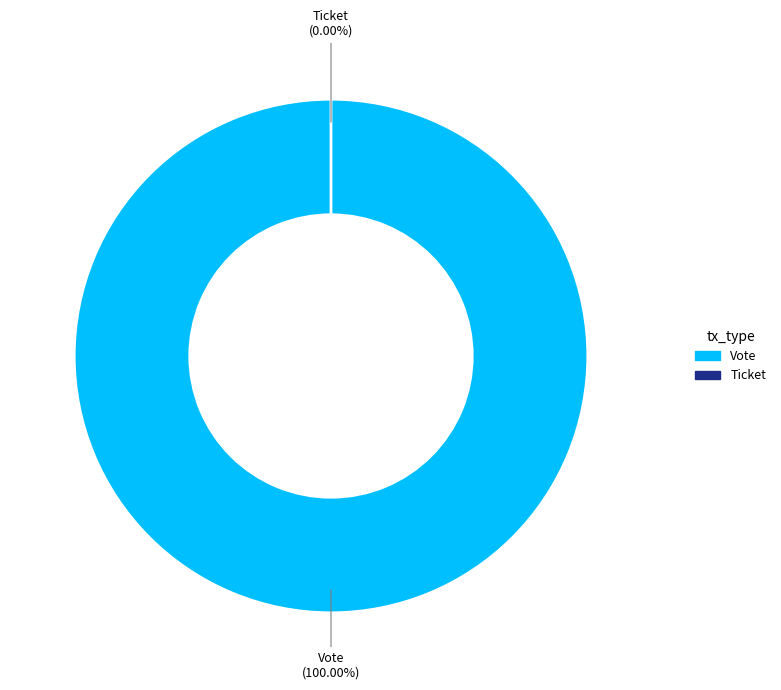

To the nearest percent, what is the difference between the Vote and Ticket slice percentages?

100%